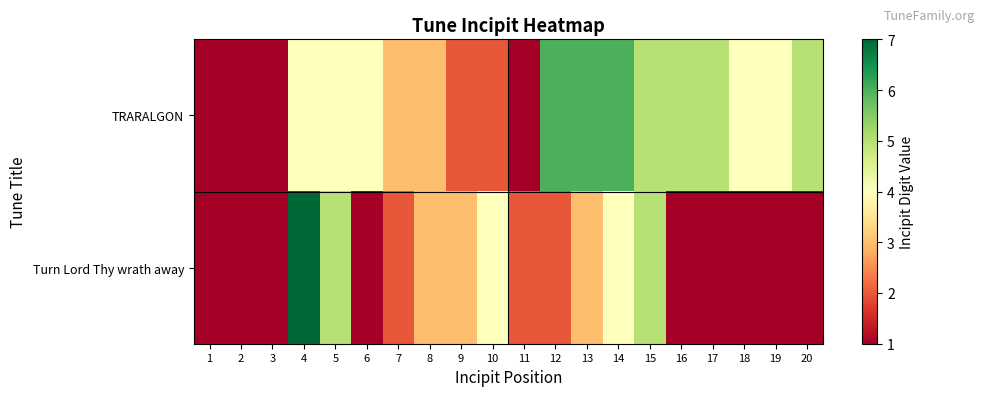

What is the spread (max minus min) of values at 11?

1